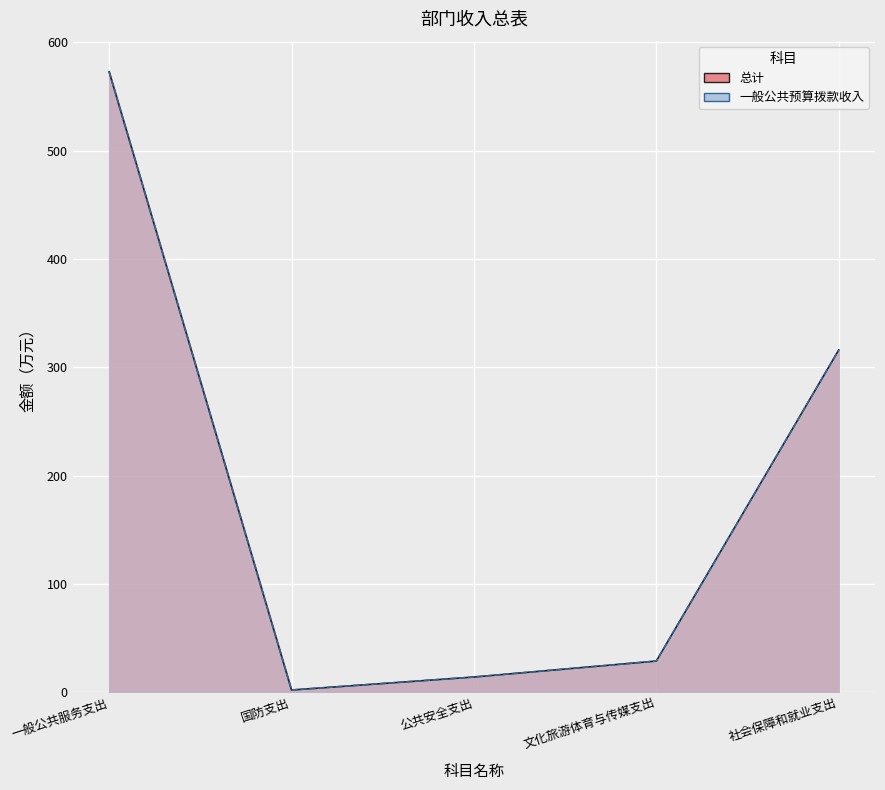

What are all the series names shown in the legend?

总计, 一般公共预算拨款收入